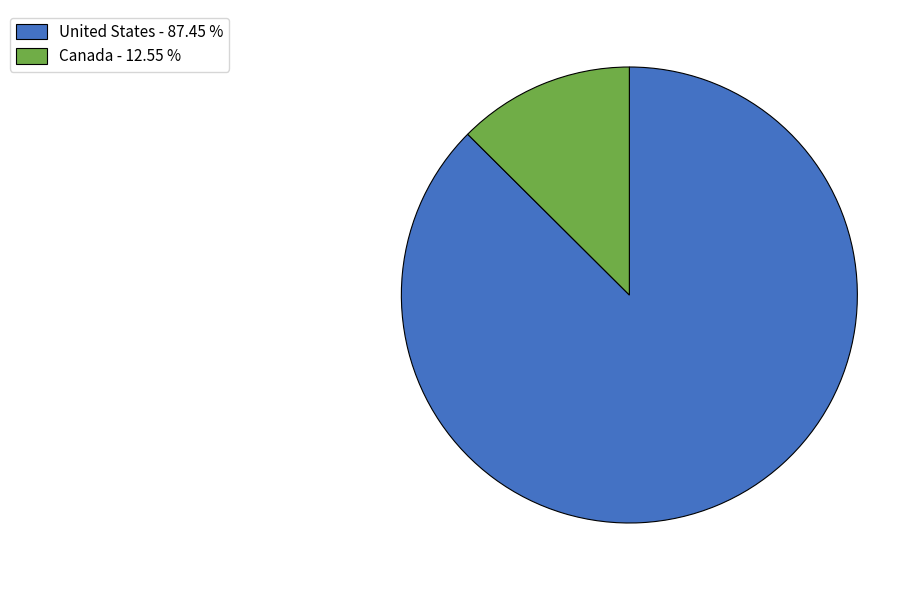

Does Canada - 12.55 % represent more than half of the total?

No